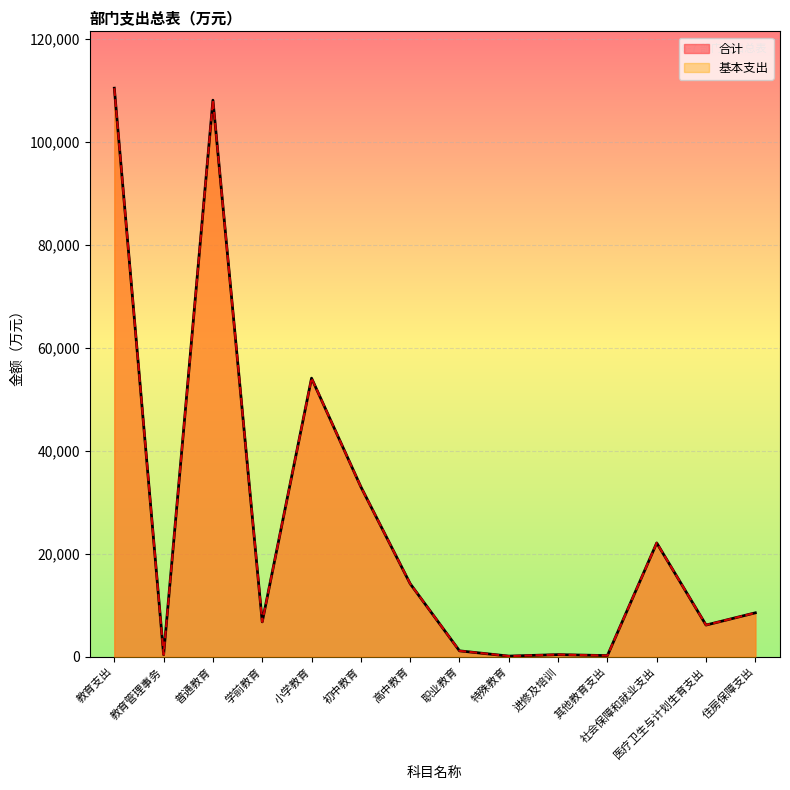

Which label corresponds to the largest value in the chart?

教育支出